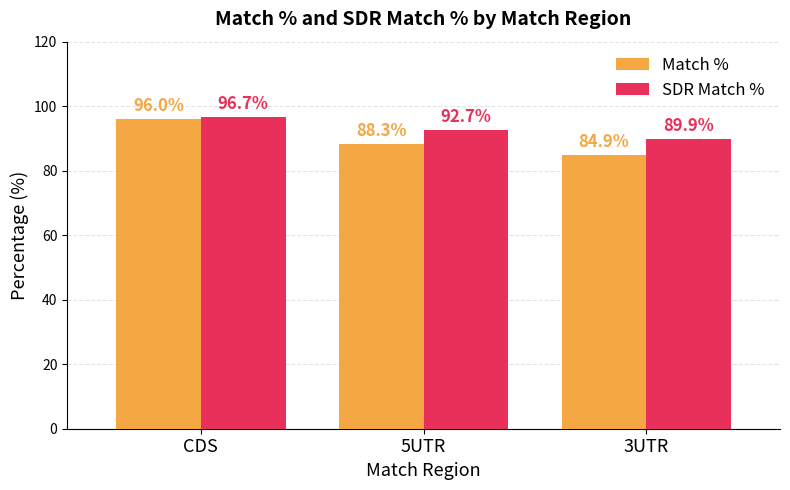

At how many categories does at least one series exceed 95?

1